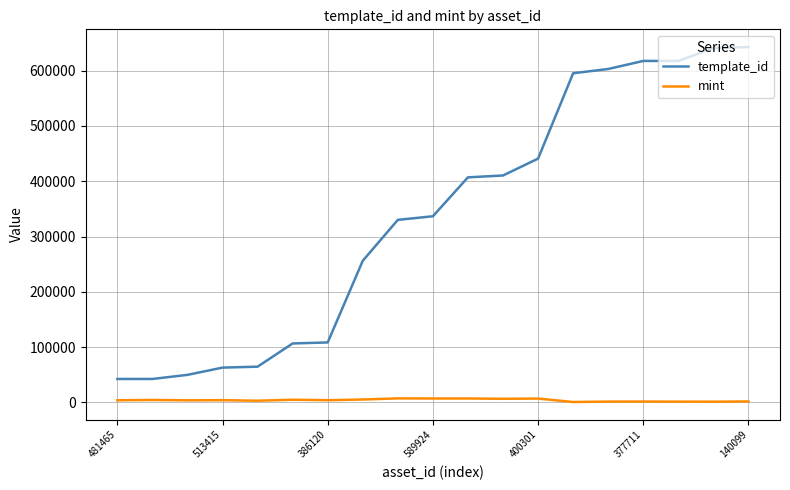

True or false: template_id and mint cross at least once.

False